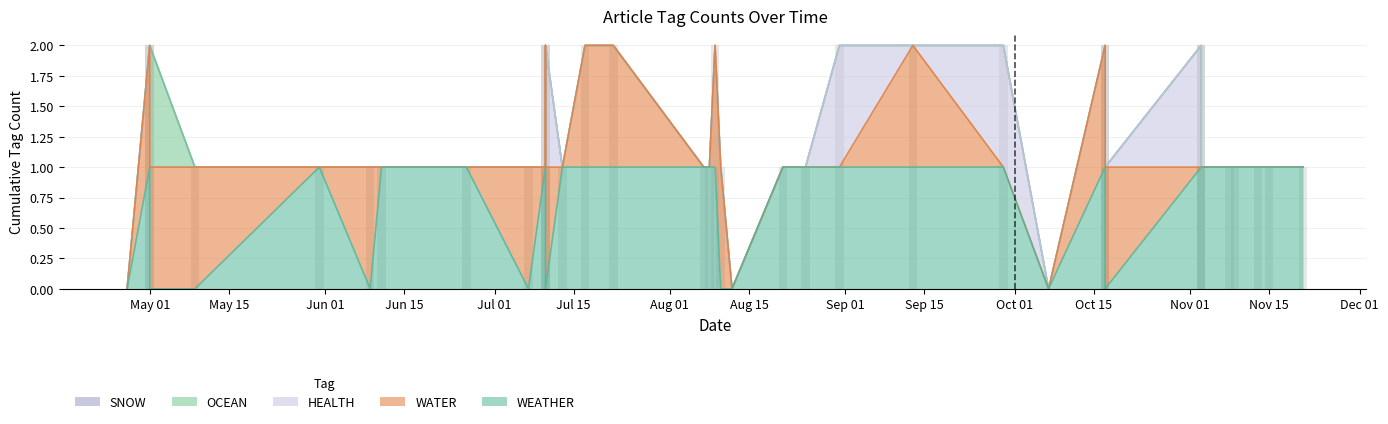

Are the bars horizontal?

No